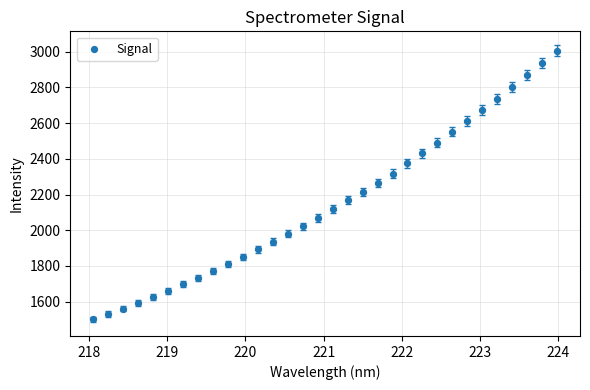

What is the range of X values (max minus min)?

5.9